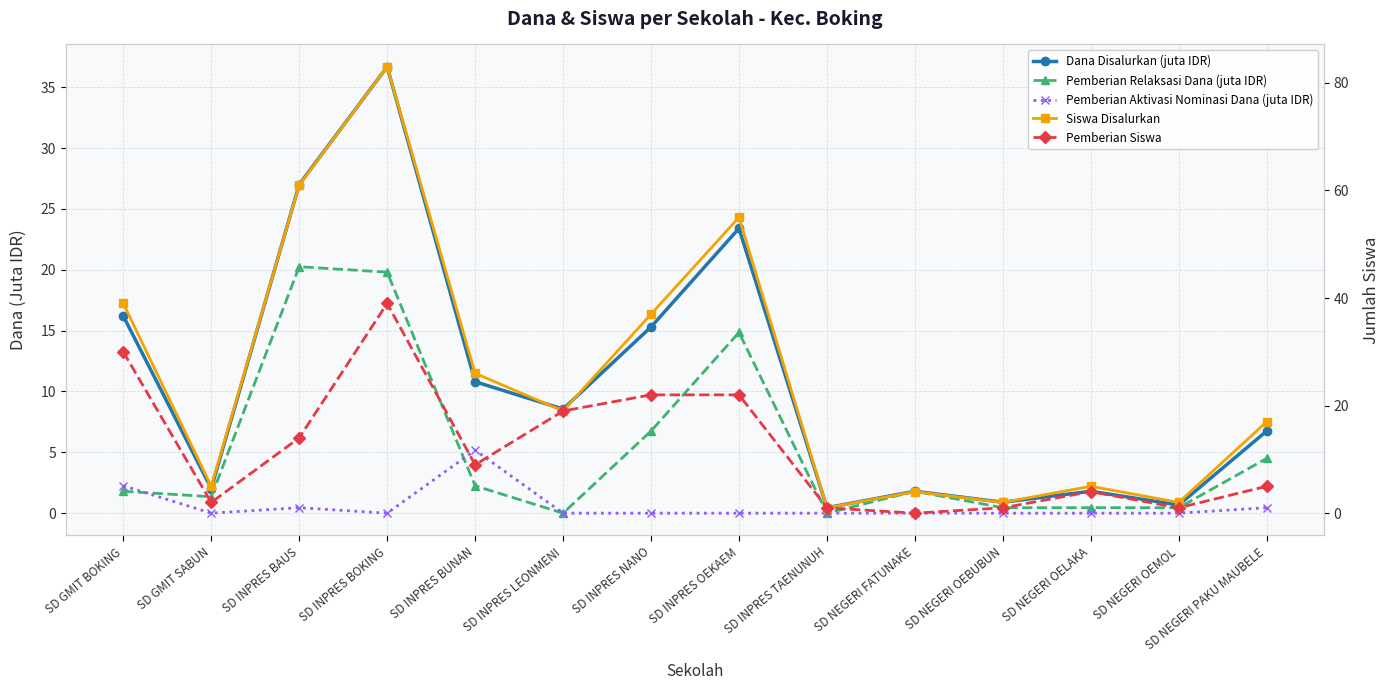

Rank the series at SD NEGERI FATUNAKE from highest to lowest value.

Siswa Disalurkan, Dana Disalurkan (juta IDR), Pemberian Relaksasi Dana (juta IDR), Pemberian Aktivasi Nominasi Dana (juta IDR), Pemberian Siswa